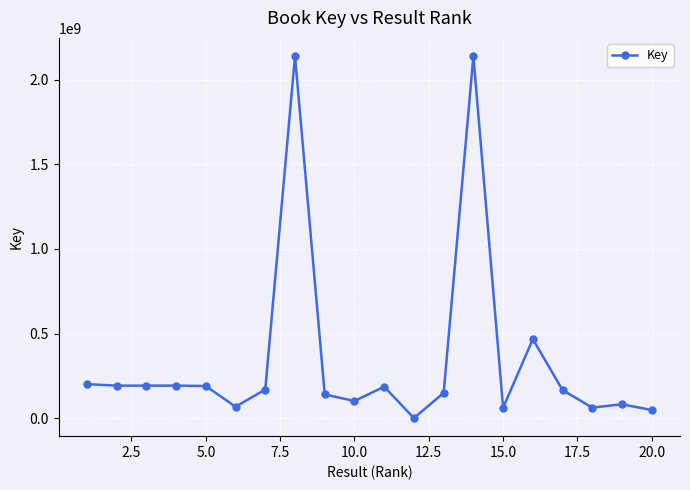

What is the average value?

347032321